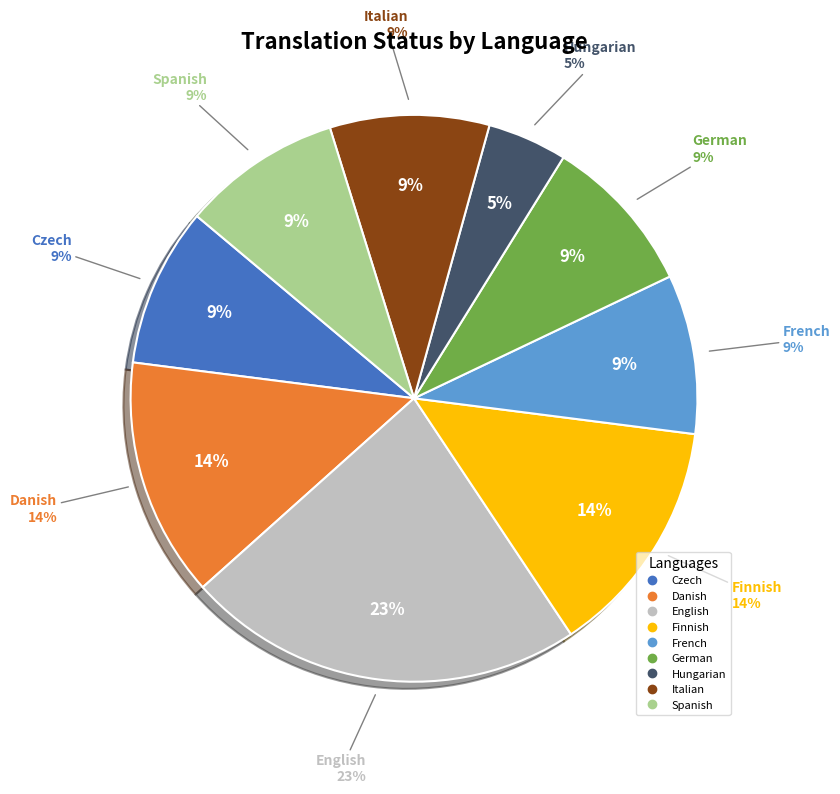

Rank the categories by value from lowest to highest.

Hungarian, Czech, French, German, Italian, Spanish, Danish, Finnish, English